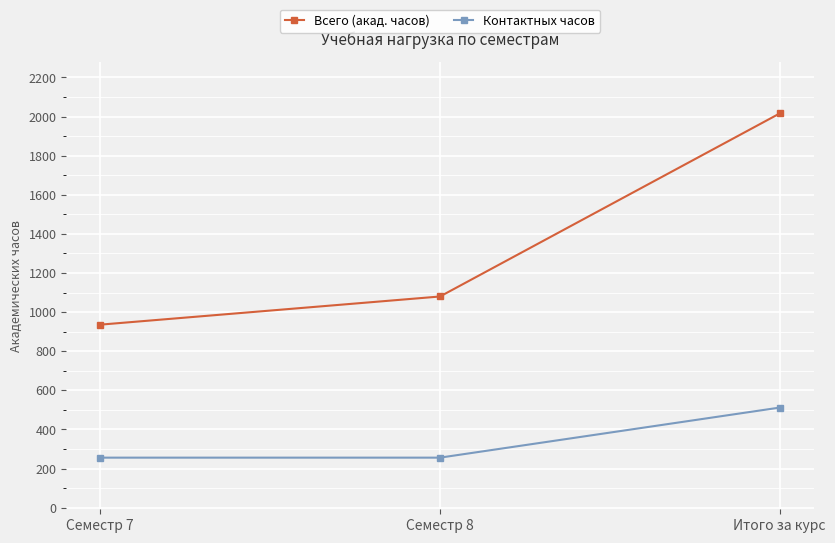

Count the Всего (акад. часов) values in the range 936 to 2016.

3